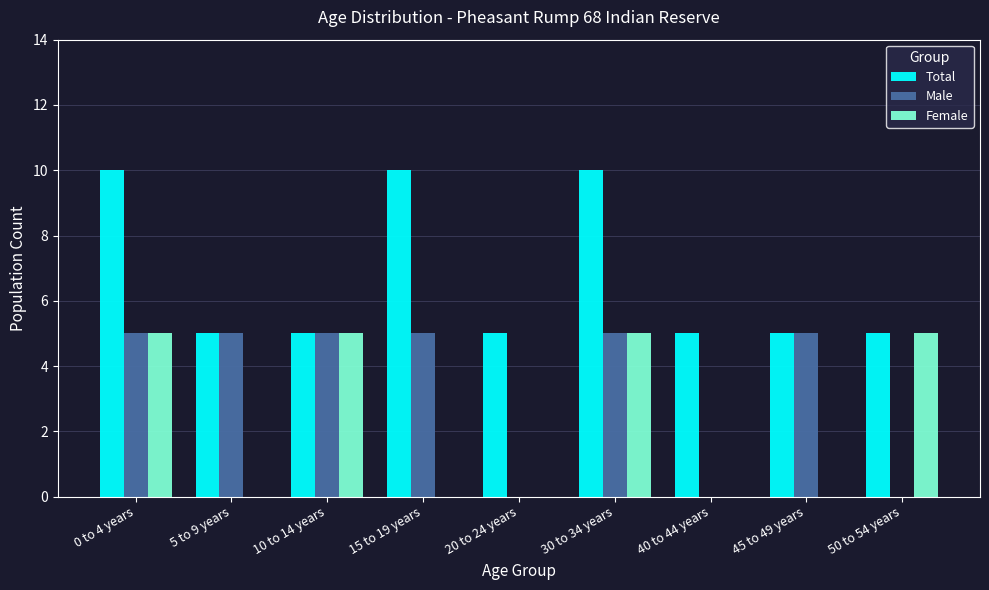

Is it true that Total equals 5 at 40 to 44 years?

True